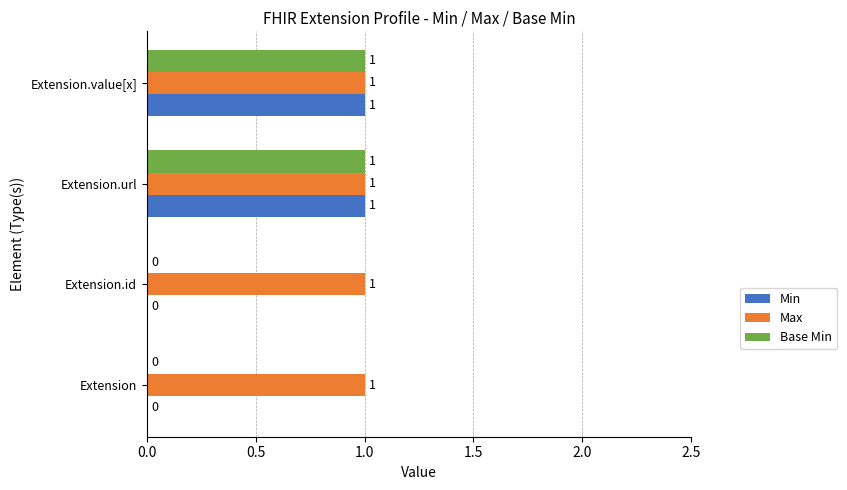

Which series has the largest total across all categories?

Max